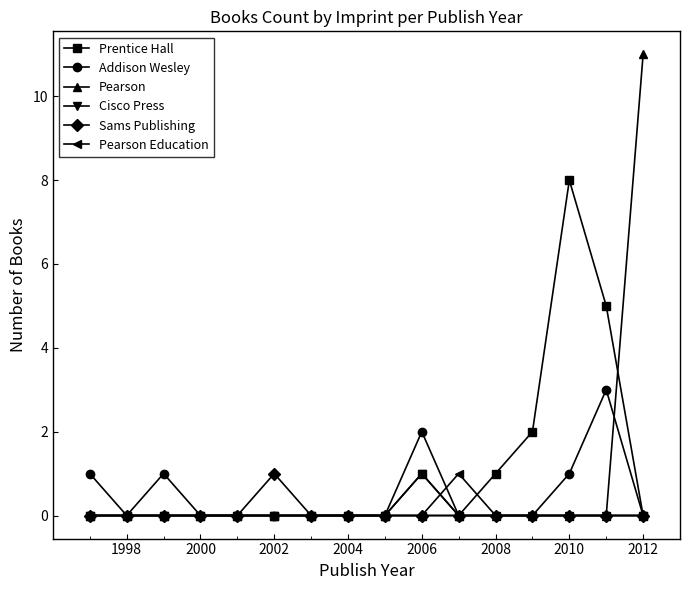

True or false: Addison Wesley has more than 1 interior local peaks.

True